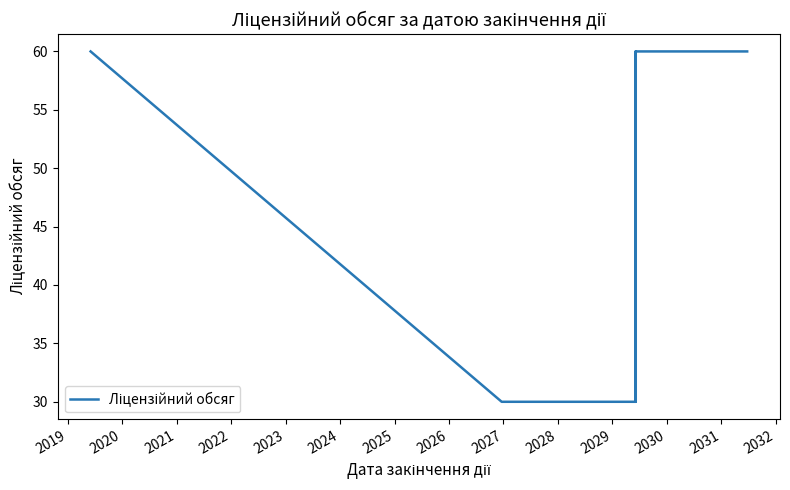

Reading left to right, list all the values displayed in this chart.

60	60	30	30	30	30	60	60	30	60	60